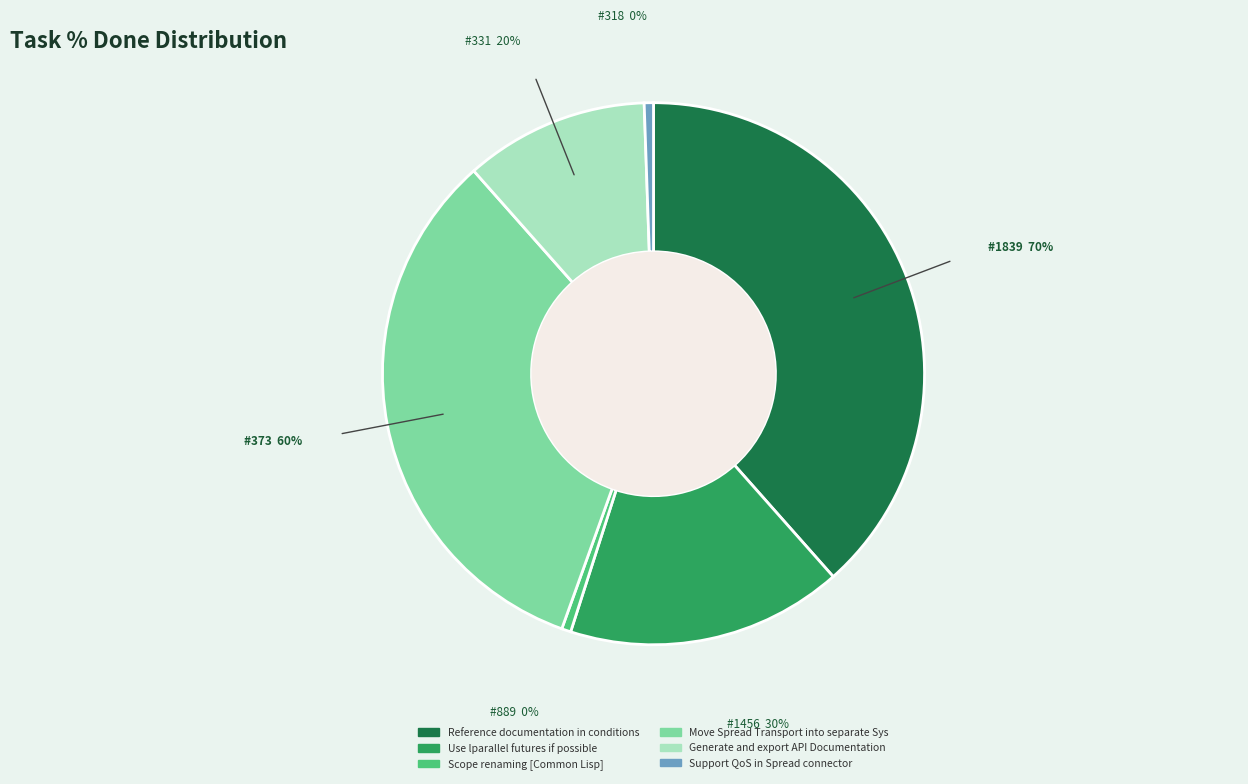

Rank the categories by value from lowest to highest.

889, 318, 331, 1456, 373, 1839